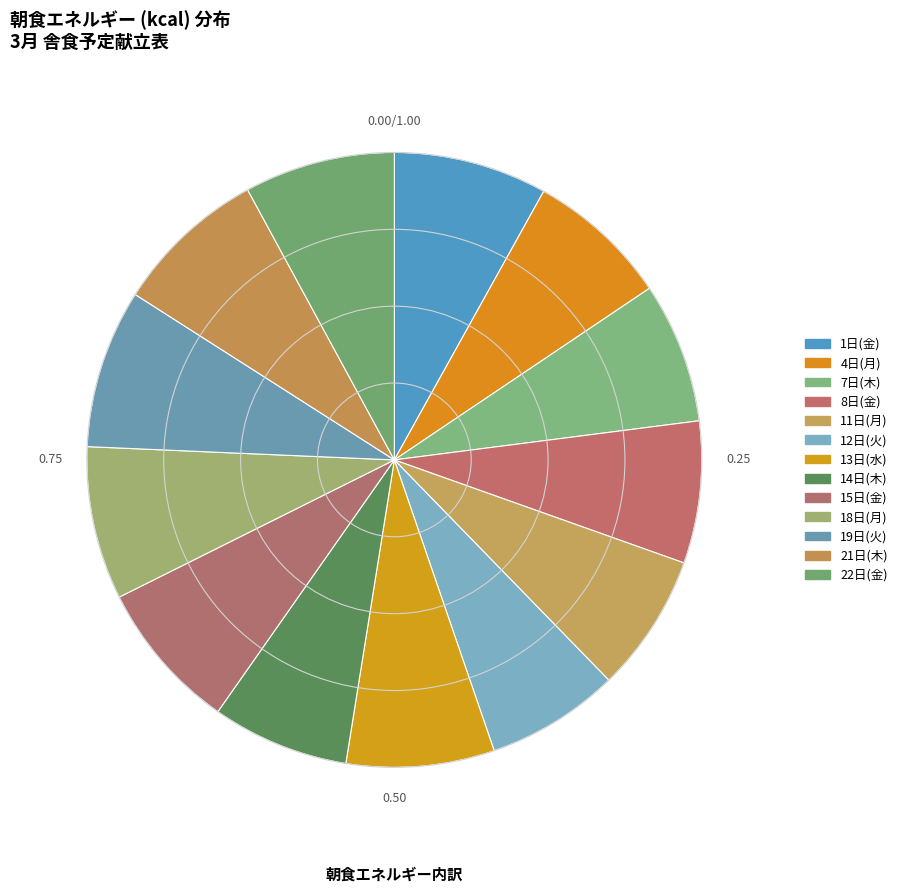

How many segments does this pie chart have?

13